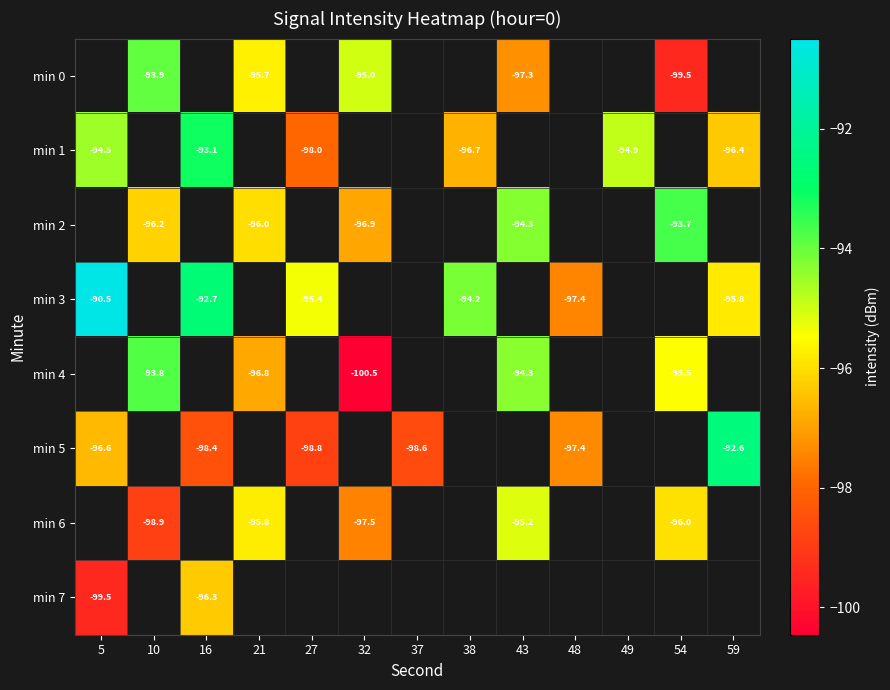

Is the value of min 2 at 10 greater than the value of min 5 at 49?

No